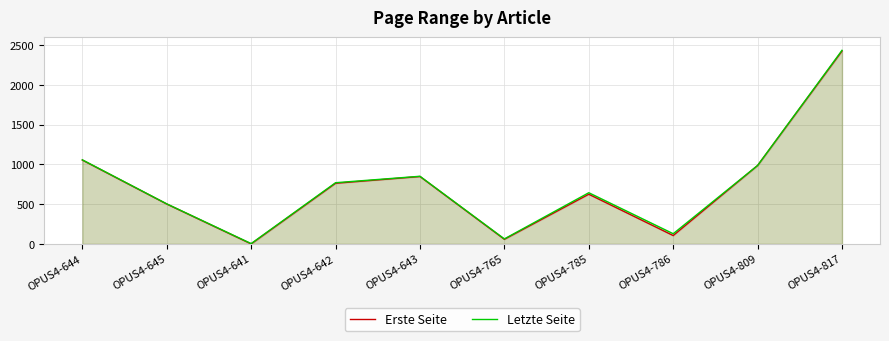

Where is Erste Seite nearest to the value 1213?

OPUS4-644